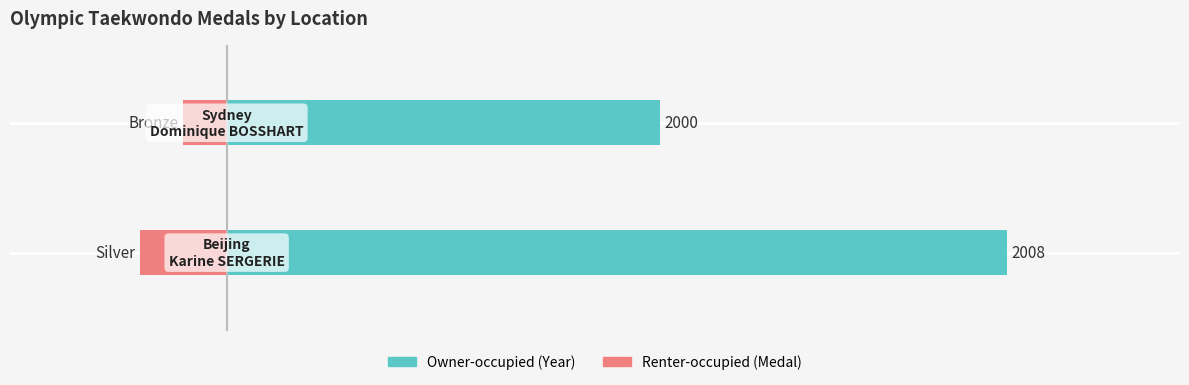

What is the minimum value for Year (left)?

10